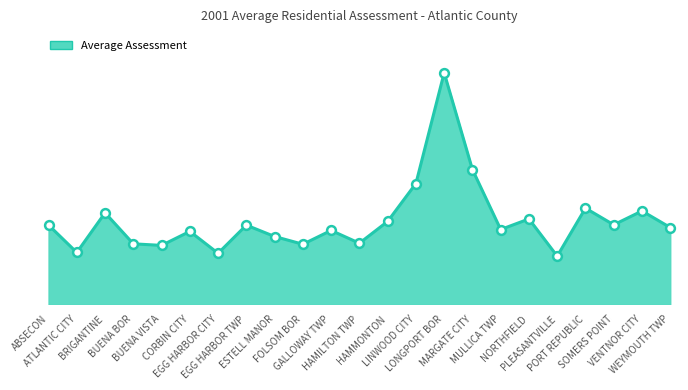

What is the ratio of the value at ESTELL MANOR to the value at BRIGANTINE?

0.7